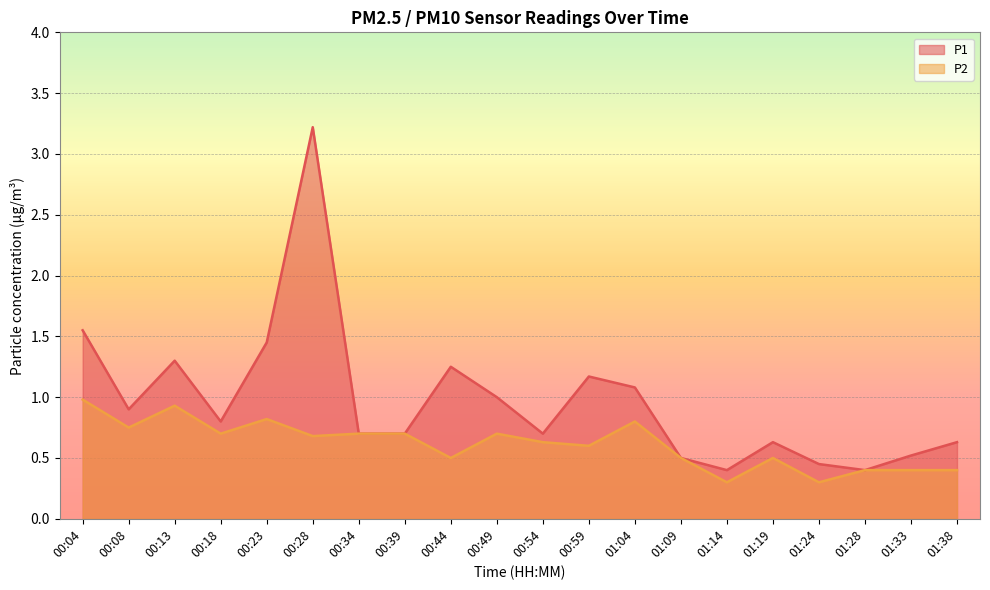

Read the P2 value at 01:09.

0.5